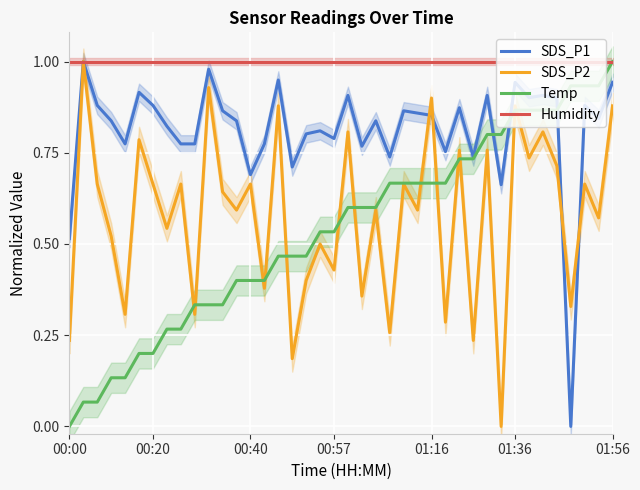

What is the maximum value shown in the chart?

1.0